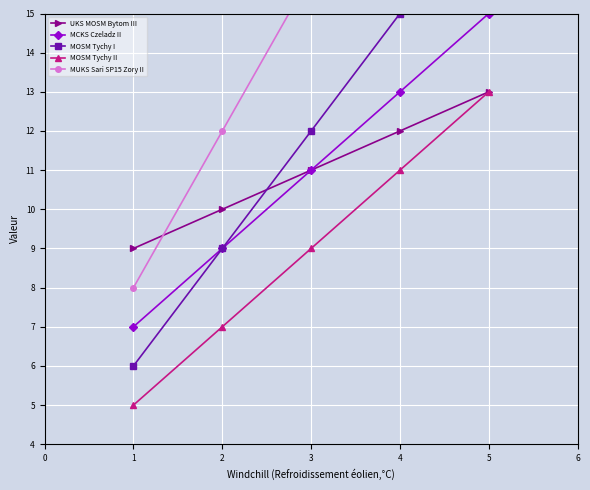

Reading right to left, extract all data points from this chart.

UKS MOSM Bytom III: 13	12	11	10	9
MCKS Czeladz II: 15	13	11	9	7
MOSM Tychy I: 18	15	12	9	6
MOSM Tychy II: 13	11	9	7	5
MUKS Sari SP15 Zory II: 24	20	16	12	8